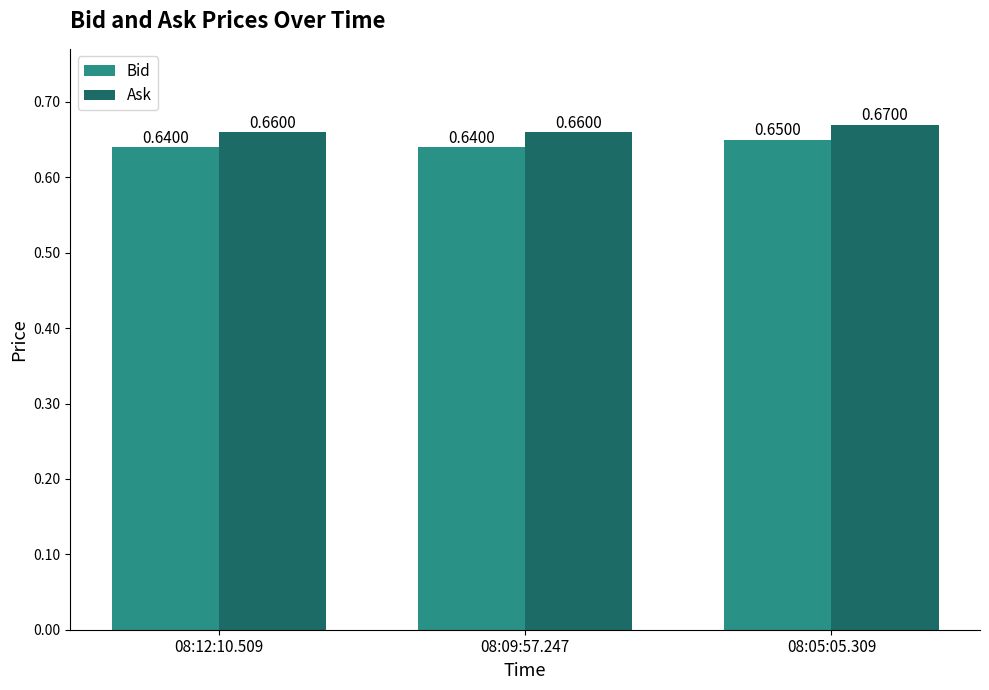

What is the sum of the Ask values at 08:09:57.247 and 08:05:05.309?

1.3